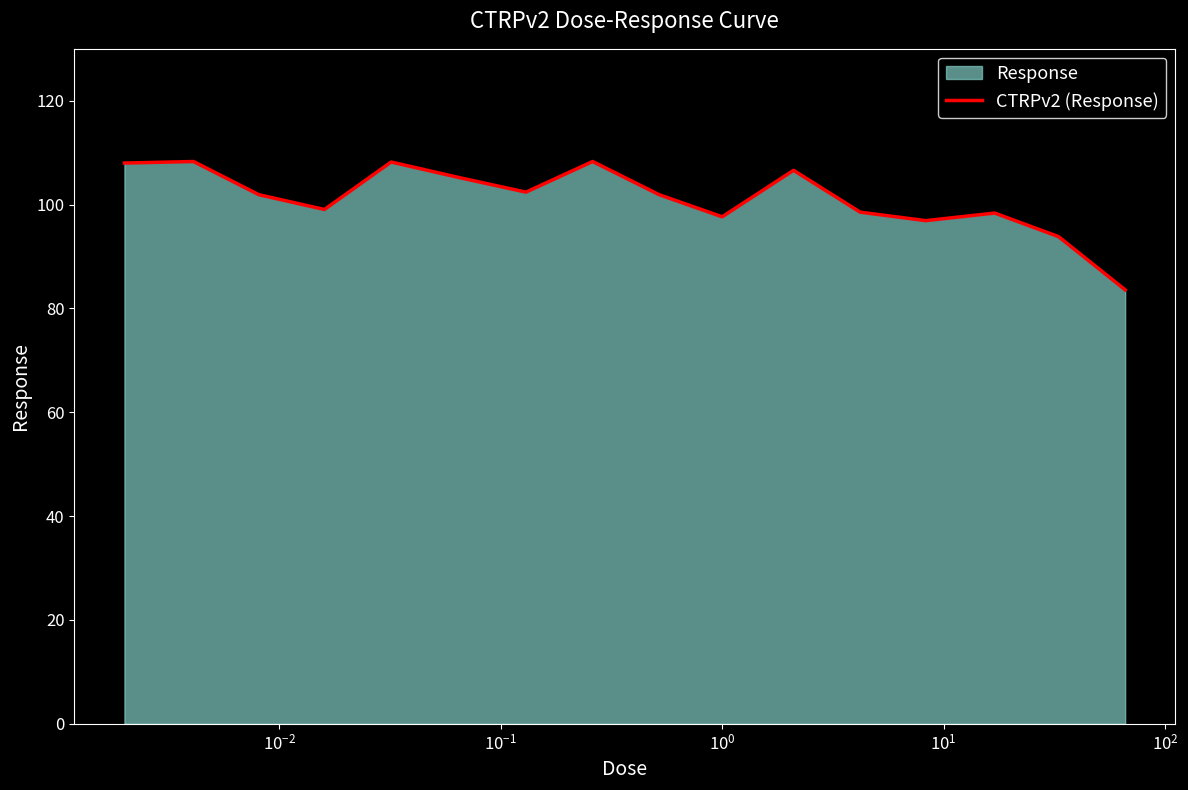

What is the difference between the maximum and minimum values?

24.7